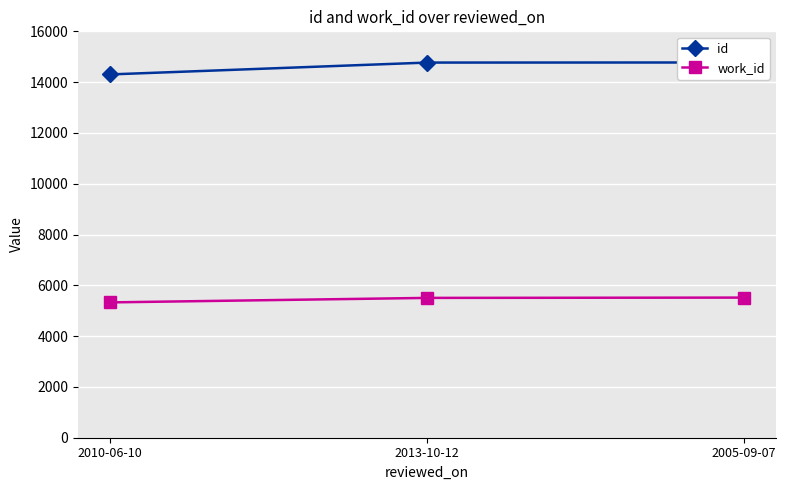

Reading left to right, extract all data points from this chart.

id: 2010-06-10=14303	2013-10-12=14770	2005-09-07=14774
work_id: 2010-06-10=5328	2013-10-12=5505	2005-09-07=5517